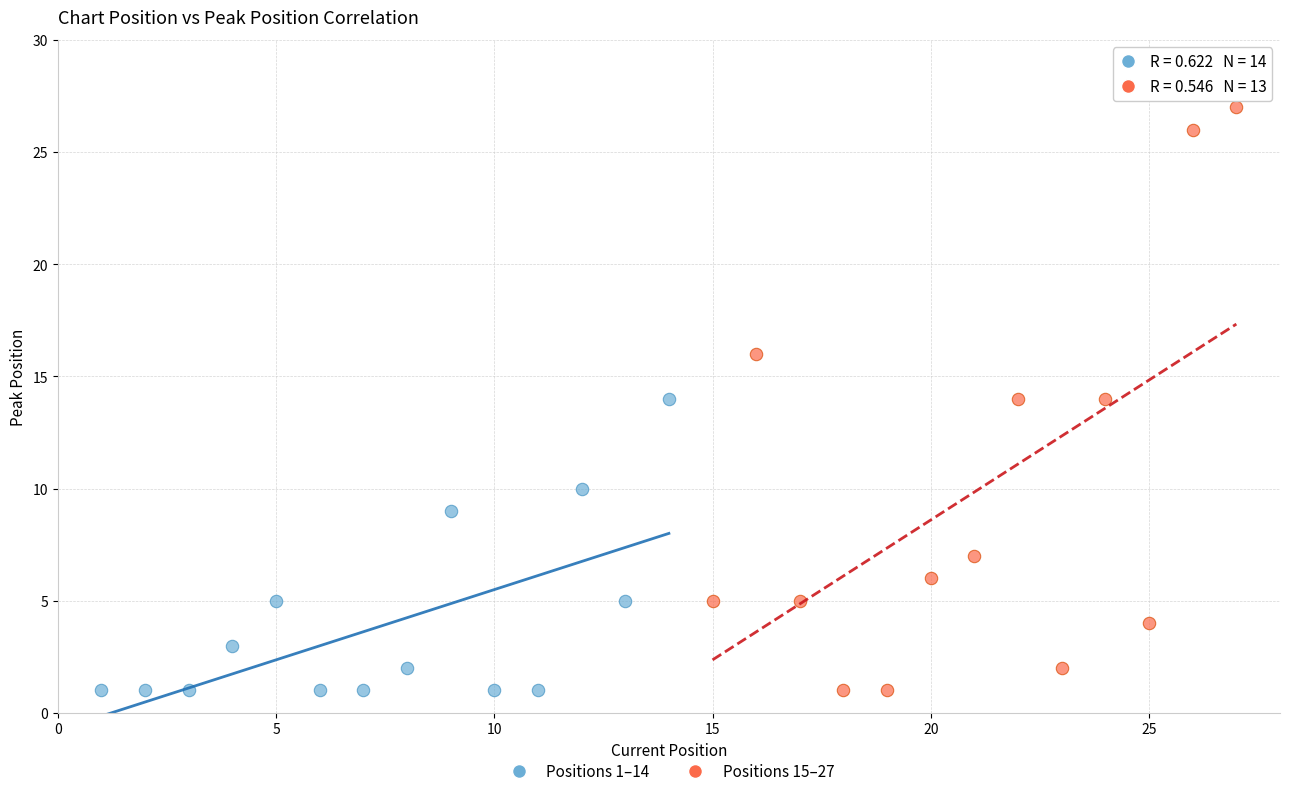

Which series contains the highest Y value?

Positions 15–27